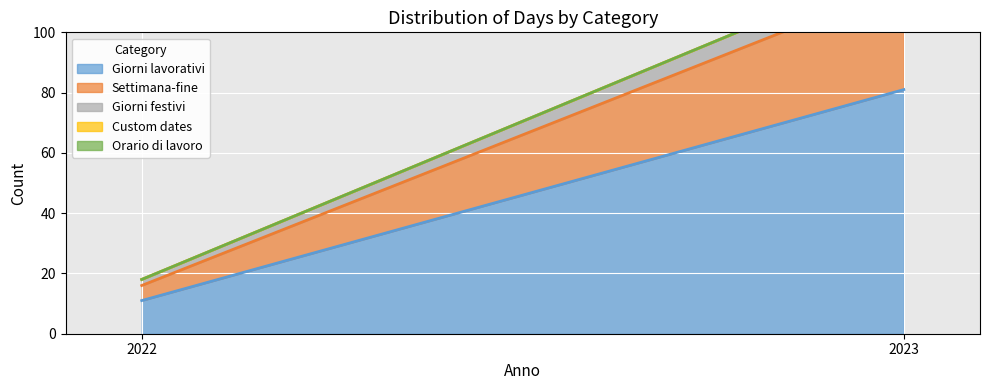

What is the maximum value shown in the chart?

81